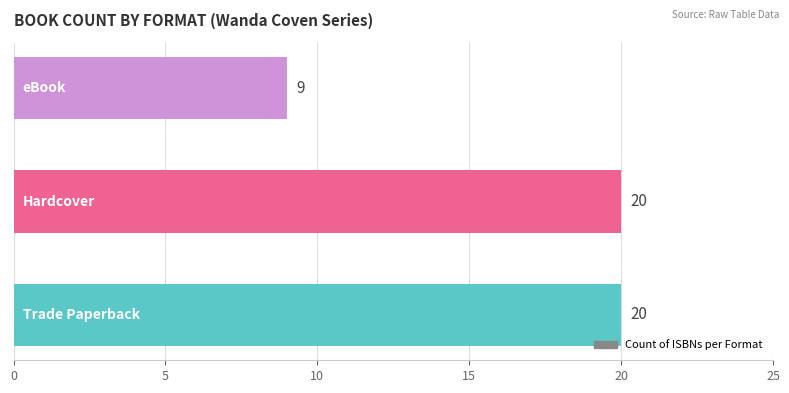

What is the greatest value displayed?

20